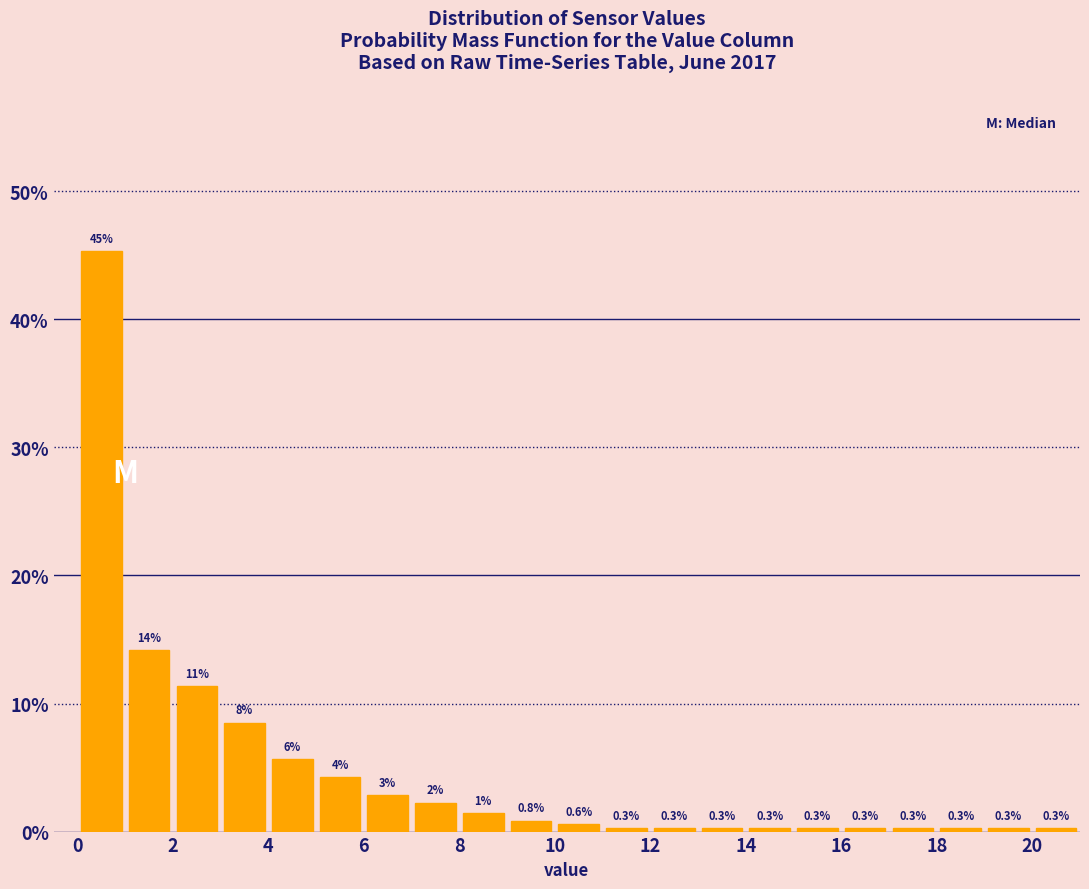

Which range on the x-axis has the tallest bar?

0 to 1